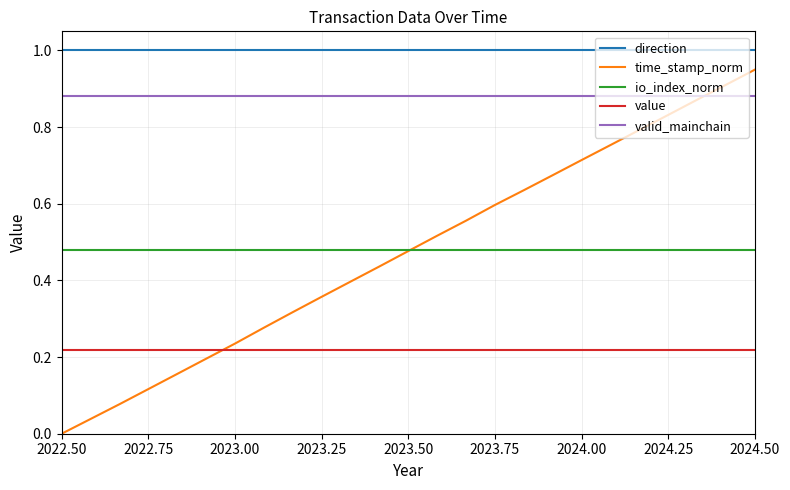

Which series has the largest total across all categories?

direction